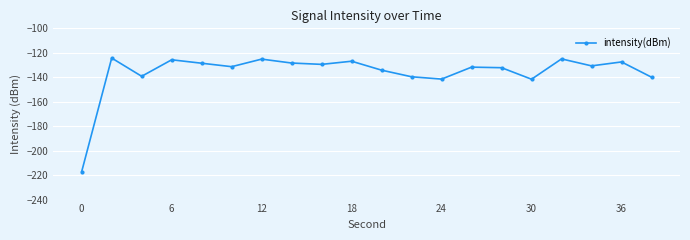

How many interior local peaks (higher than both neighbors) does the data have?

7